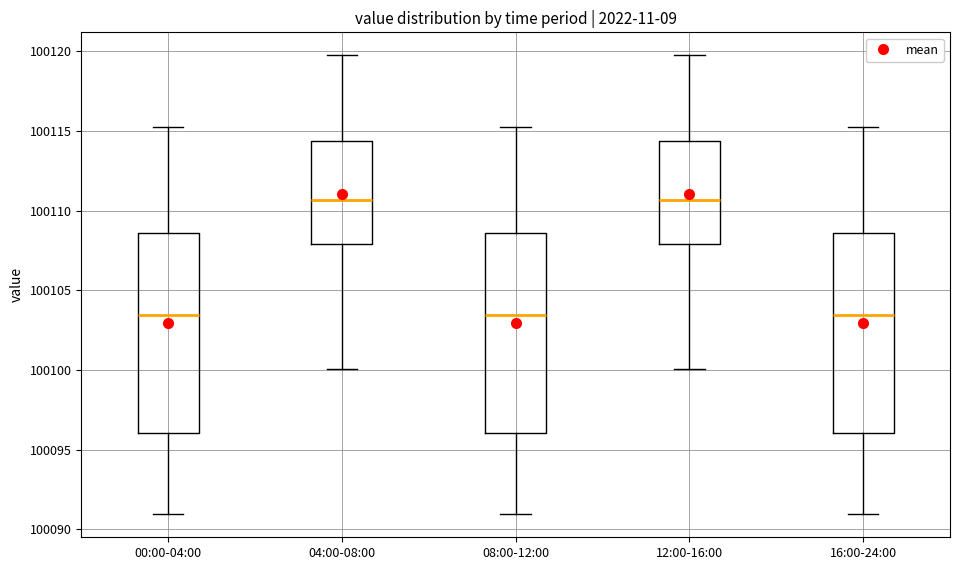

Reading left to right, read every box against the y-axis: the position of its median line, the range the box covers, and the ends of its whiskers. The values are not printed on the chart, so give them approximately, as read against the axis.

00:00-04:00: median 100103.5, box 100096.0 to 100108.5, whiskers 100091.0 to 100115.5
04:00-08:00: median 100110.5, box 100108.0 to 100114.5, whiskers 100100.0 to 100120.0
08:00-12:00: median 100103.5, box 100096.0 to 100108.5, whiskers 100091.0 to 100115.5
12:00-16:00: median 100110.5, box 100108.0 to 100114.5, whiskers 100100.0 to 100120.0
16:00-24:00: median 100103.5, box 100096.0 to 100108.5, whiskers 100091.0 to 100115.5